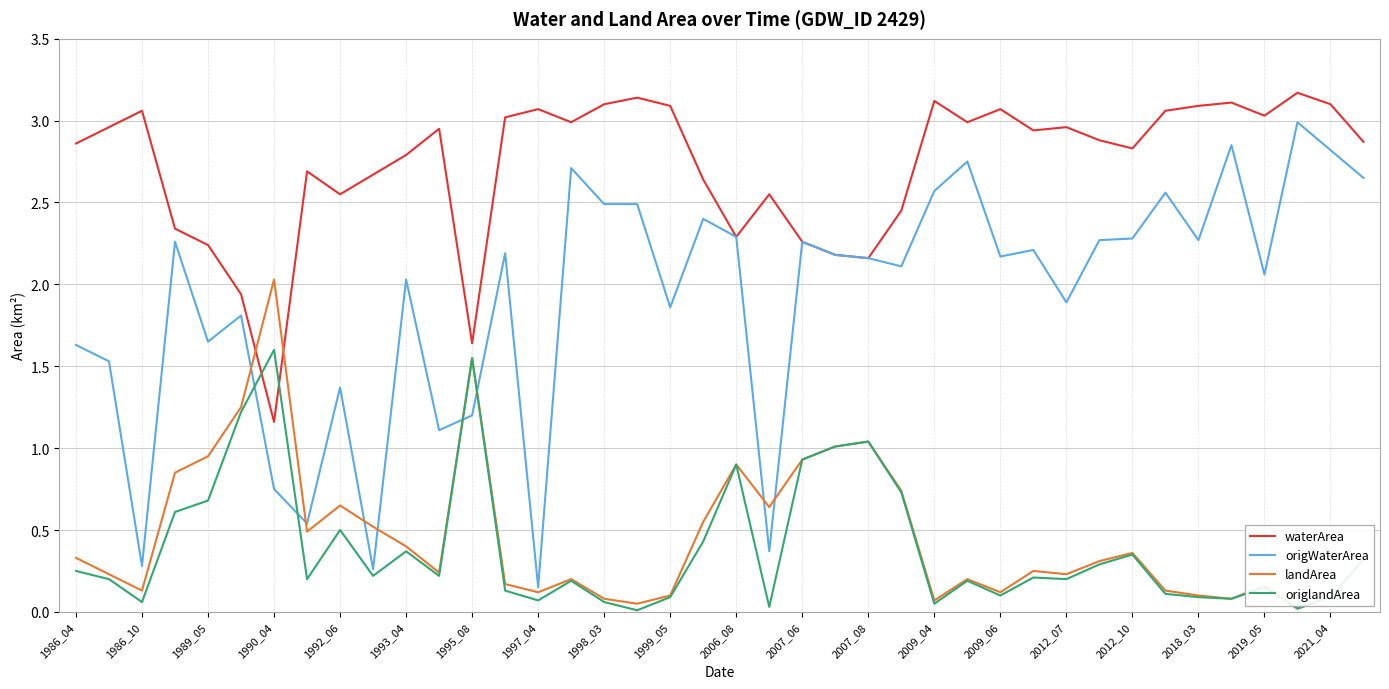

Rank the series by their maximum value, from lowest to highest.

origlandArea, landArea, origWaterArea, waterArea